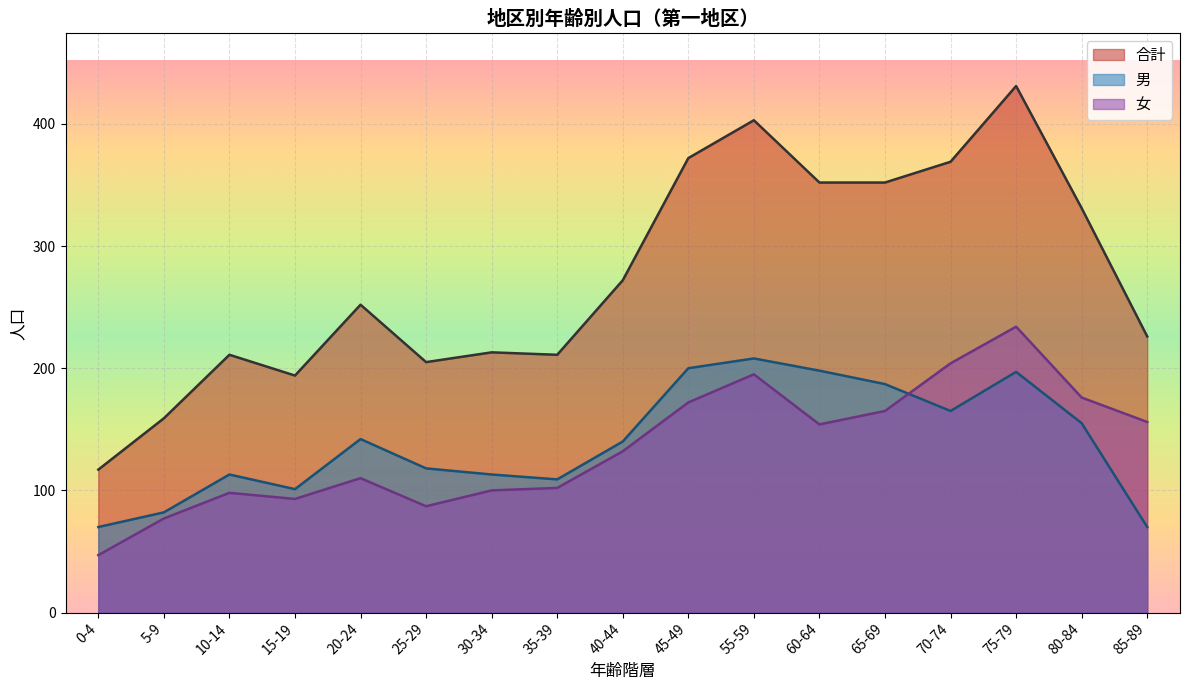

What is the greatest value displayed?

431